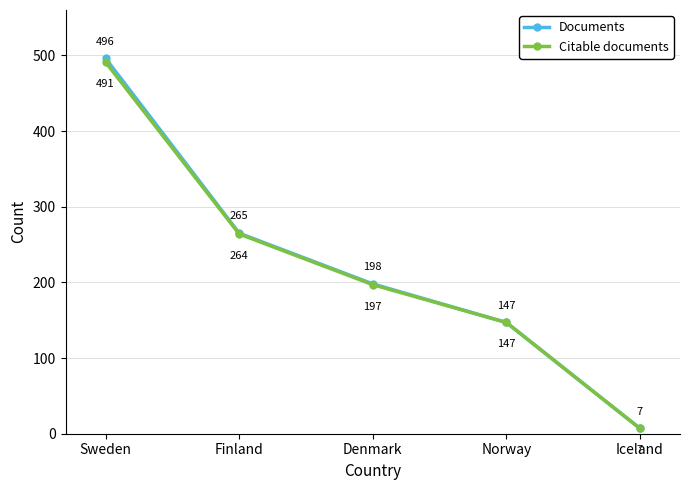

What is the total value across all series at Finland?

529